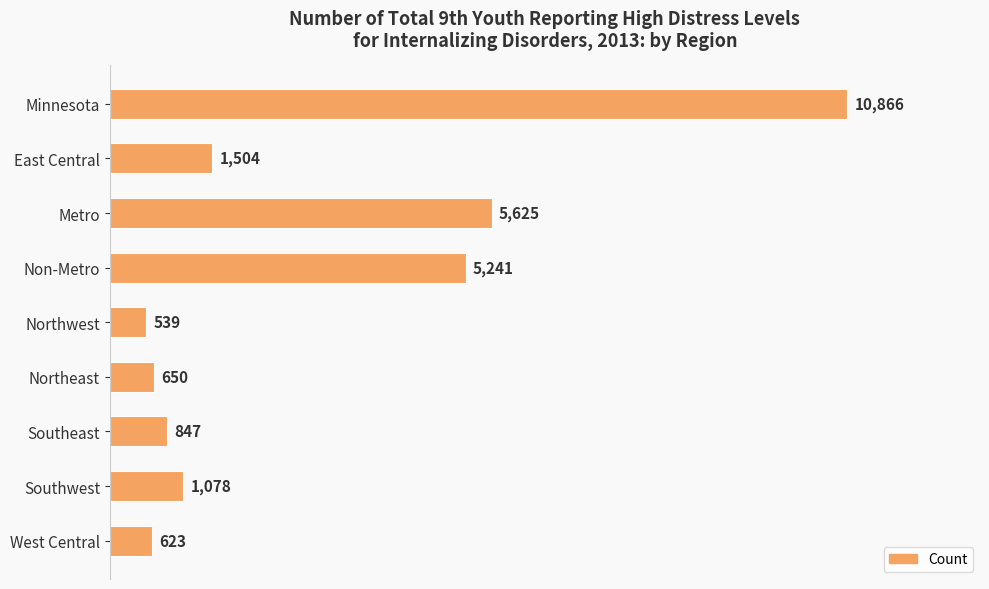

What is the minimum value shown in the chart?

539